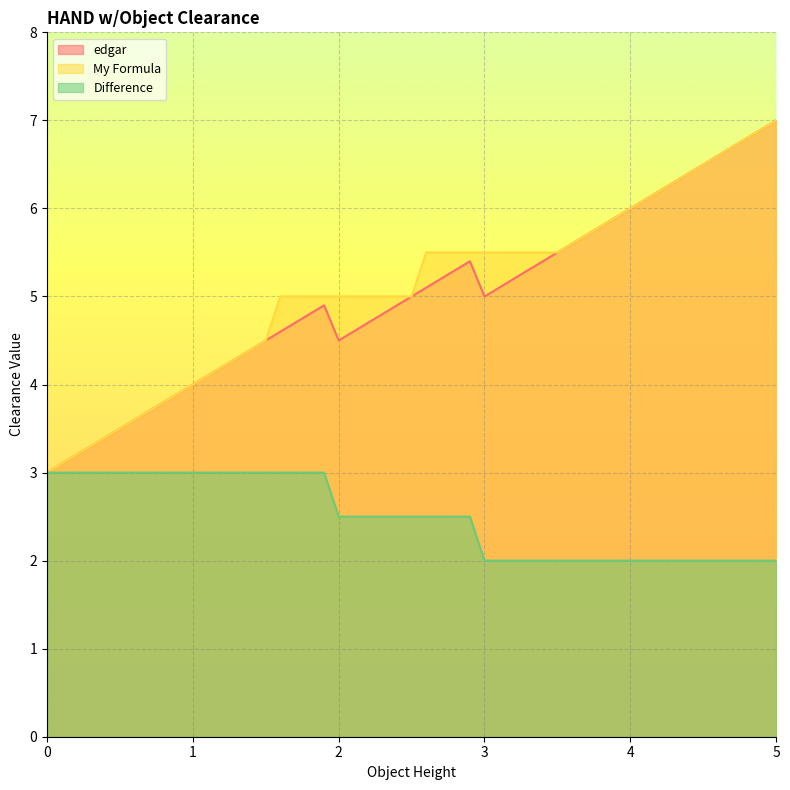

At which label does My Formula first exceed 5?

2.6